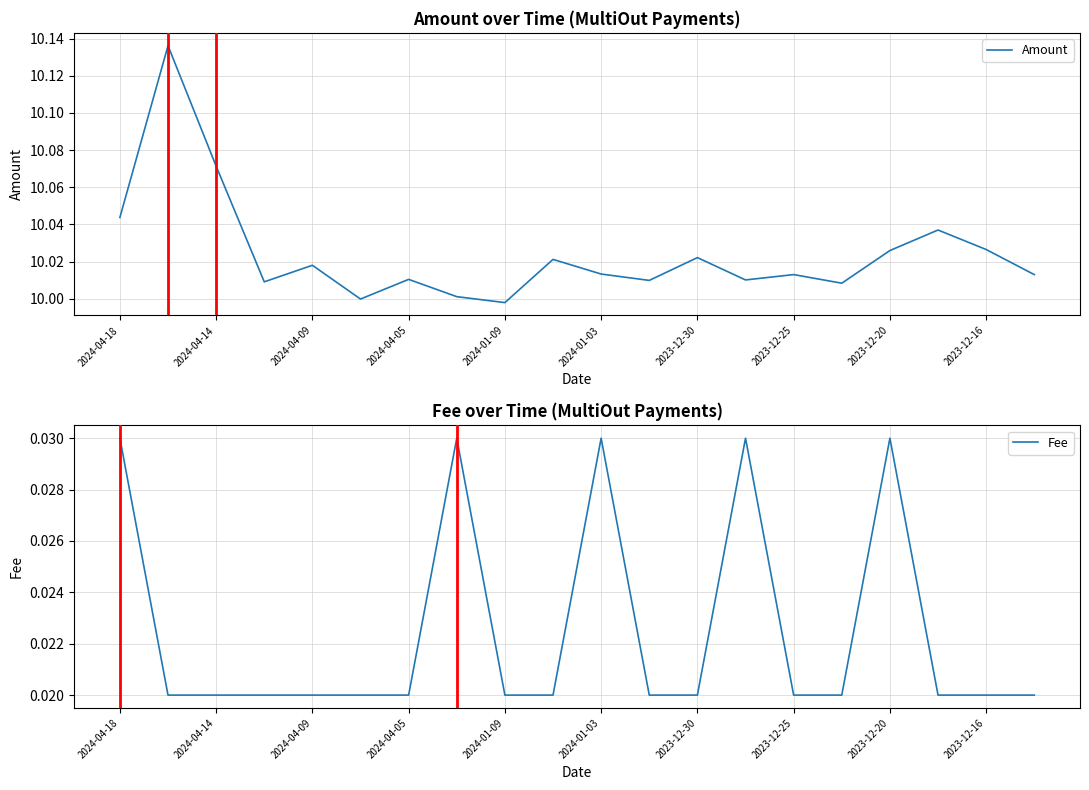

What are all the series names shown in the legend?

Amount, Fee